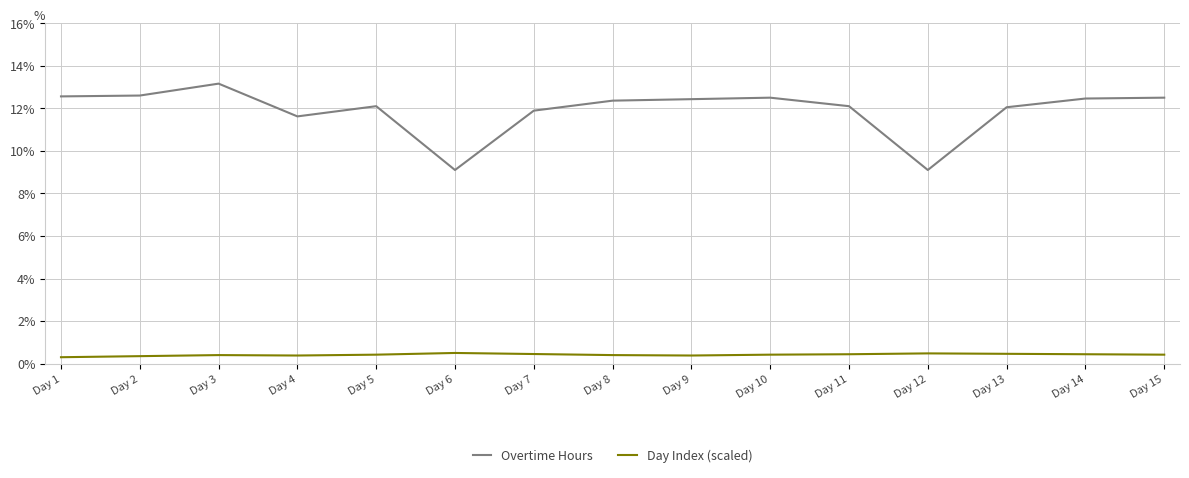

Rank the series at Day 3 from highest to lowest value.

Overtime Hours, Day Index (scaled)